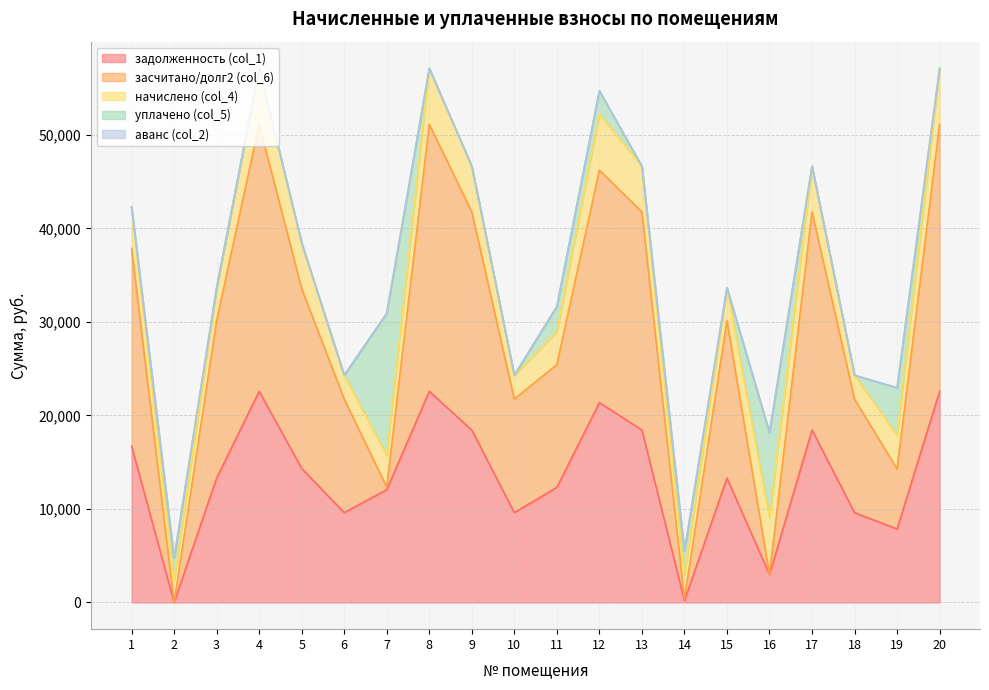

How many values in the задолженность (col_1) series exceed 13302?

11